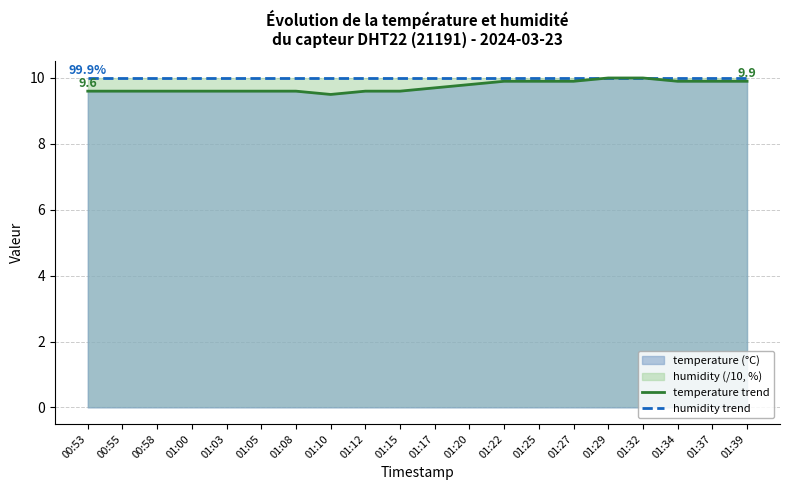

The temperature trend series shows 6.3 at 01:22. True or false?

False